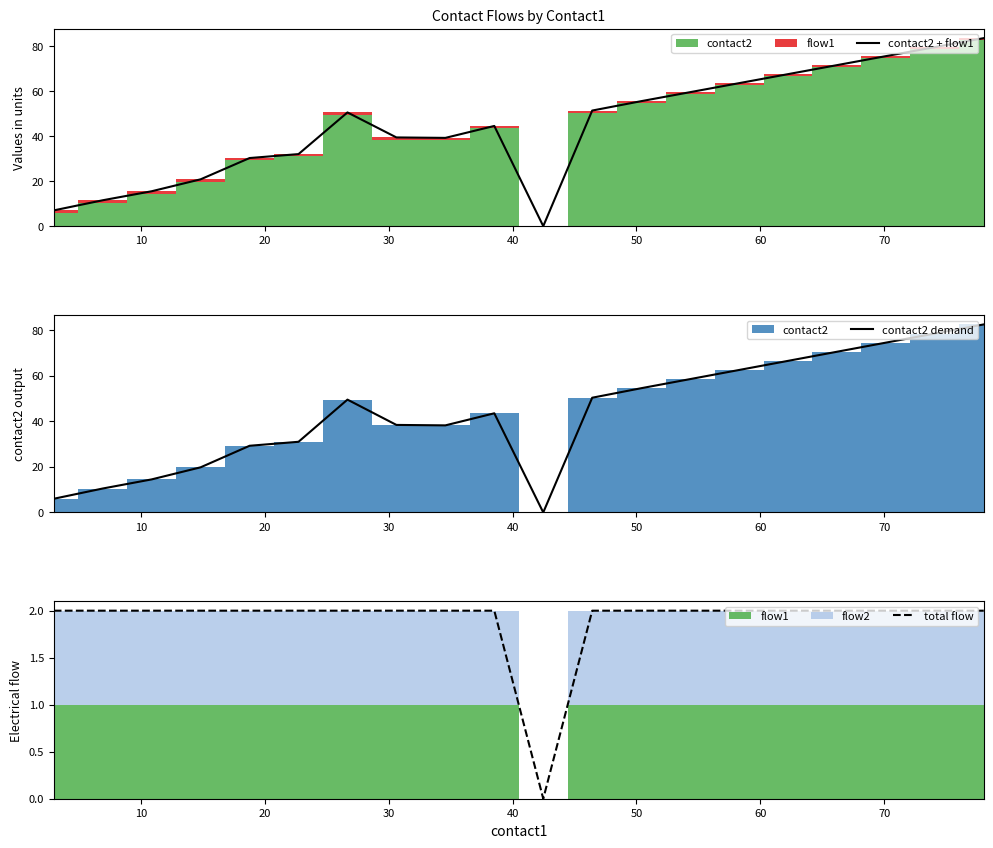

Reading right to left, what are all the values shown in this chart?

contact2 + flow1: 83.5	79.5	75.5	71.5	67.5	63.5	59.5	55.5	51.3	0.0	44.5	39.2	39.4	50.5	32.0	30.2	20.8	15.5	11.5	7.0
contact2 demand: 82.5	78.5	74.5	70.5	66.5	62.5	58.5	54.5	50.3	0.0	43.5	38.2	38.4	49.5	31.0	29.2	19.8	14.5	10.5	6.0
total flow: 2.0	2.0	2.0	2.0	2.0	2.0	2.0	2.0	2.0	0.0	2.0	2.0	2.0	2.0	2.0	2.0	2.0	2.0	2.0	2.0